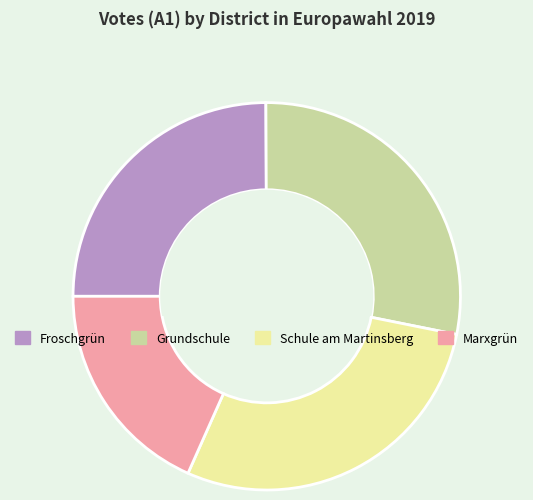

Which slice is the smallest?

Marxgrün